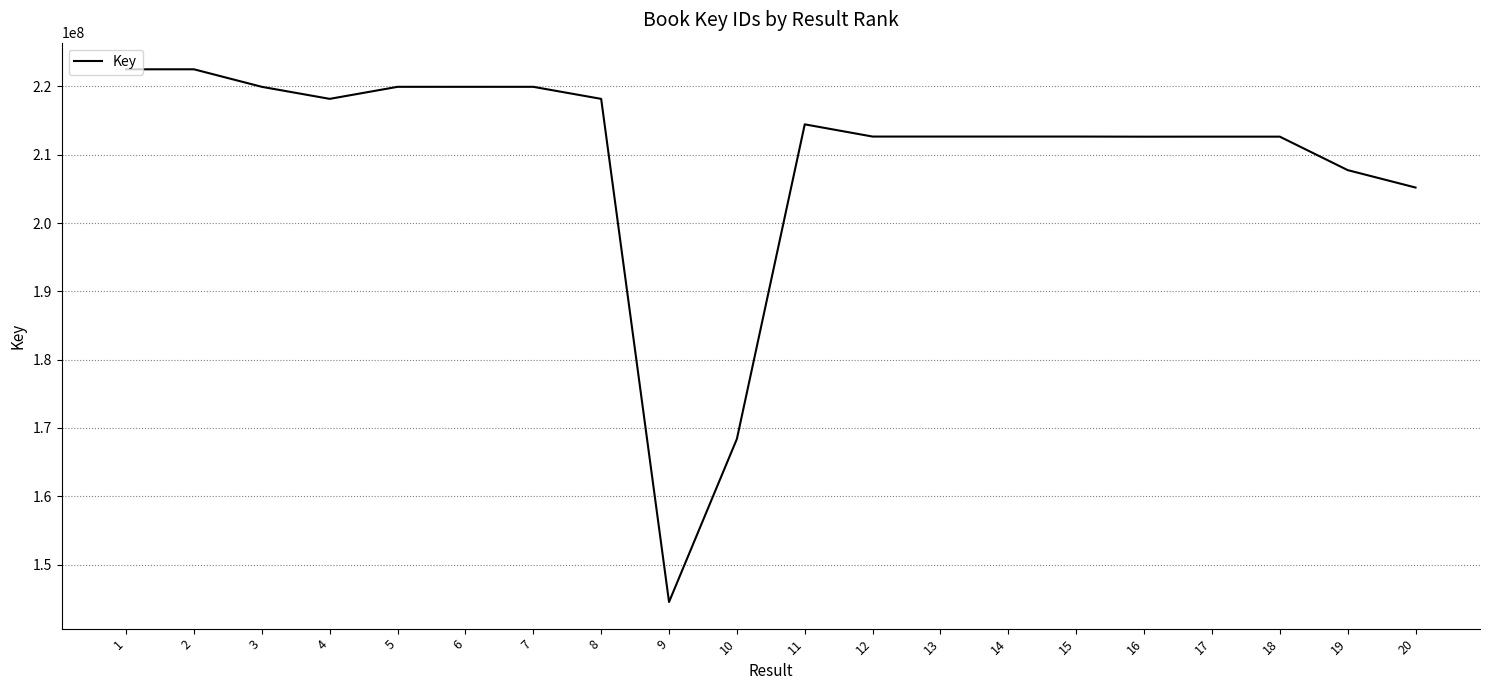

The value at 6 is 385366076. True or false?

False